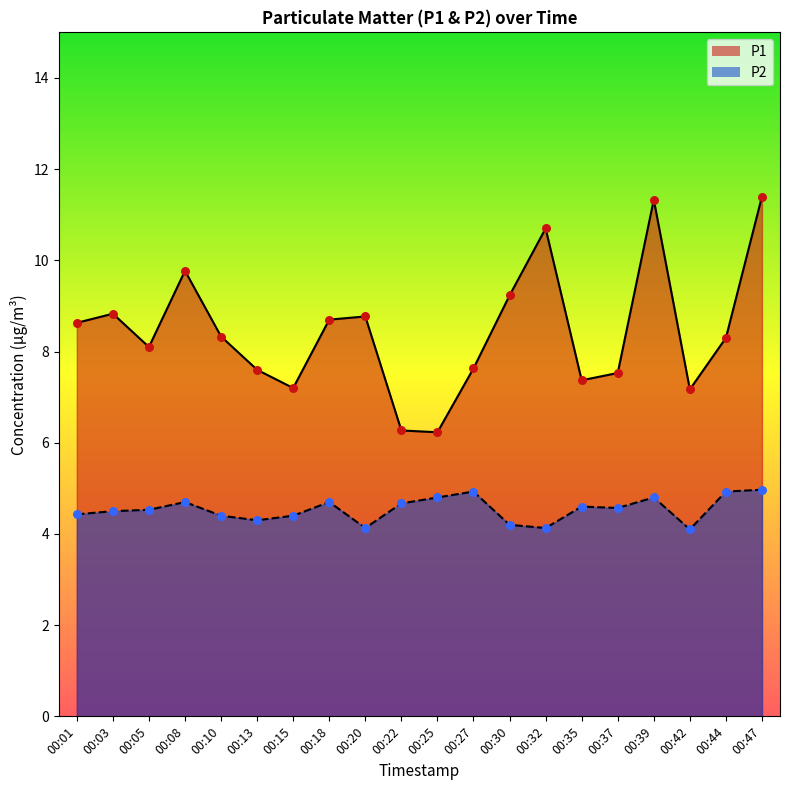

What are all the series names shown in the legend?

P1, P2